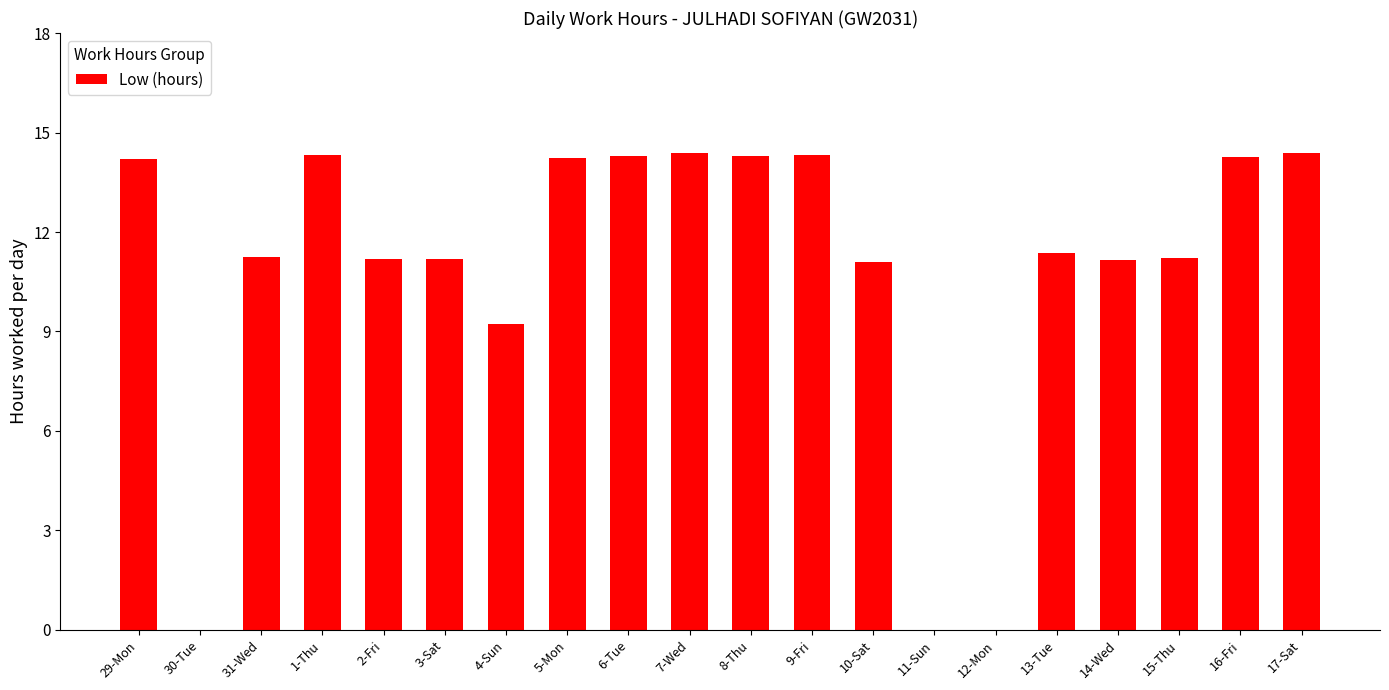

What is the average value?

10.8